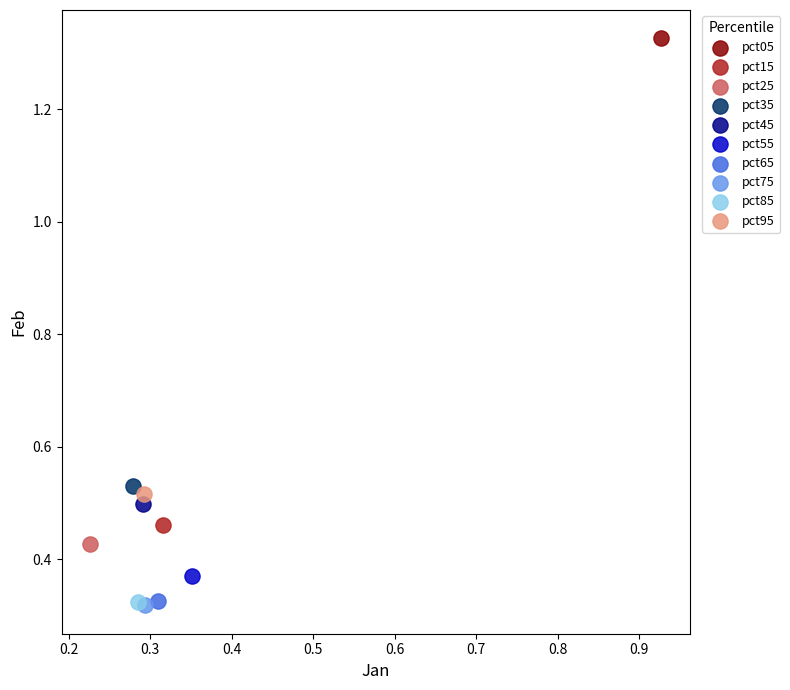

What are all the series names shown in the legend?

pct05, pct15, pct25, pct35, pct45, pct55, pct65, pct75, pct85, pct95